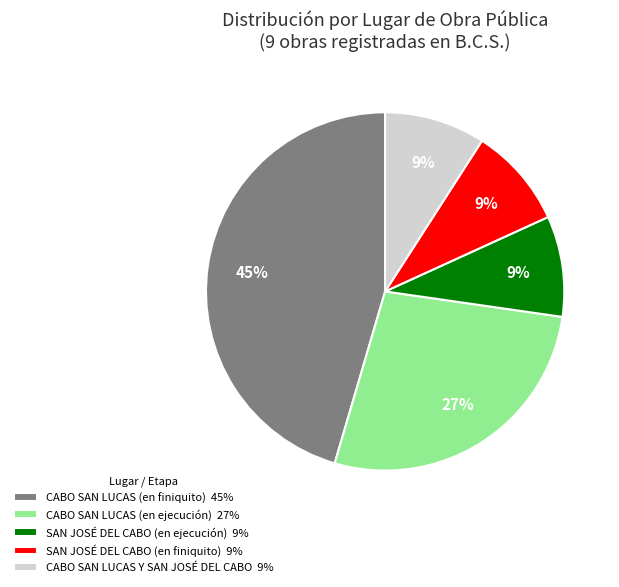

True or false: CABO SAN LUCAS Y SAN JOSÉ DEL CABO 9% accounts for 9% of the total.

True